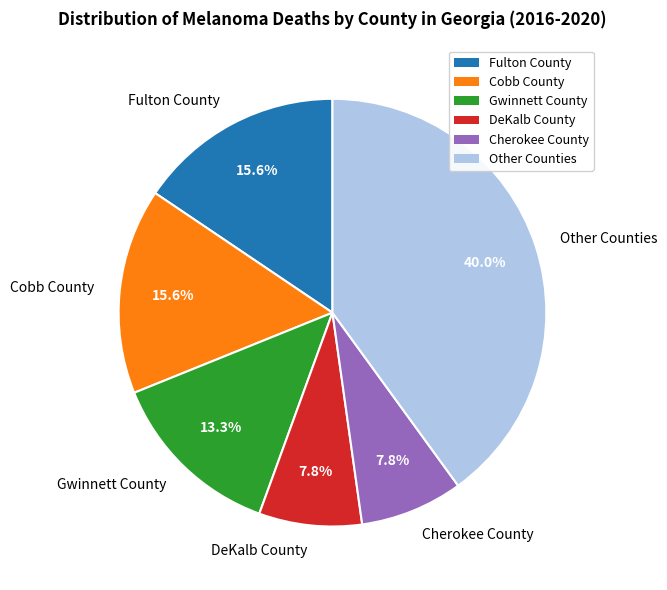

How much of the chart is everything except DeKalb County?

92.2%